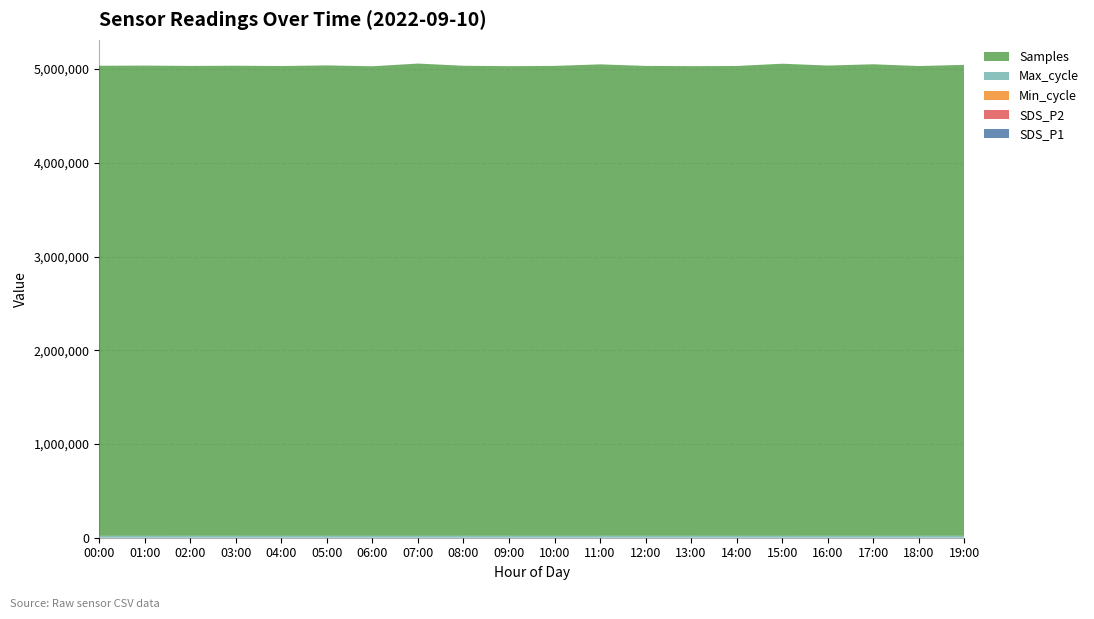

Reading right to left, what are all the values shown in this chart?

Min_cycle: 28.0	28.0	28.0	28.0	28.0	28.0	28.0	28.0	28.0	28.0	28.0	28.0	28.0	28.0	28.0	28.0	28.0	28.0	28.0	28.0
SDS_P2: 1.0	1.5	1.4	1.0	1.0	1.5	1.2	0.9	1.0	1.0	0.7	0.8	1.0	1.0	0.9	1.4	0.9	1.1	1.0	0.8
SDS_P1: 1.3	1.6	2.8	1.2	2.1	1.6	2.5	0.9	1.6	3.0	1.0	0.8	1.7	1.1	1.6	1.5	1.6	1.7	1.0	0.6
Max_cycle: 20178.0	20187.0	20206.0	20291.0	20173.0	20209.0	20233.0	20276.0	20224.0	20205.0	20178.0	20182.0	20205.0	20196.0	20213.0	20173.0	20209.0	20252.0	20181.0	20200.0
Samples: 5024615.0	5012081.0	5030819.0	5017237.0	5036913.0	5012484.0	5010837.0	5013329.0	5029997.0	5013484.0	5010612.0	5014932.0	5038397.0	5009646.0	5018886.0	5012207.0	5015383.0	5013174.0	5016832.0	5015186.0